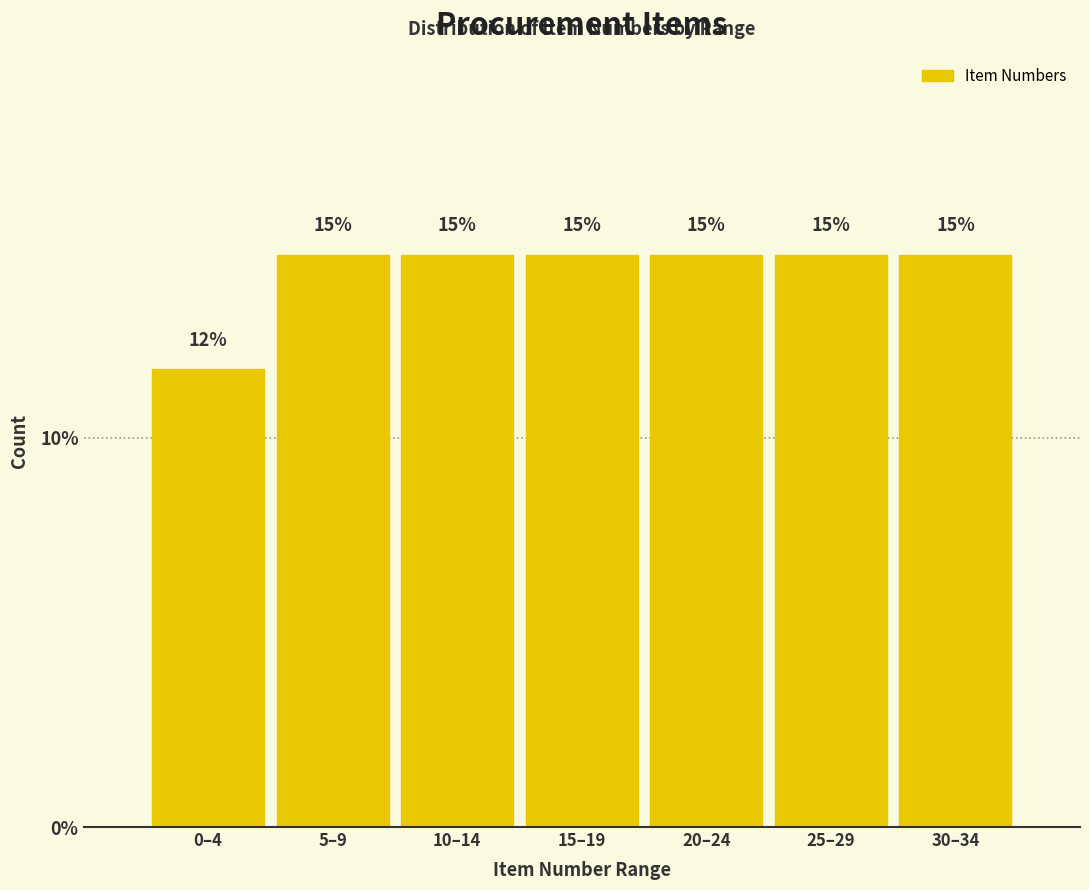

How many bars are there in total?

7